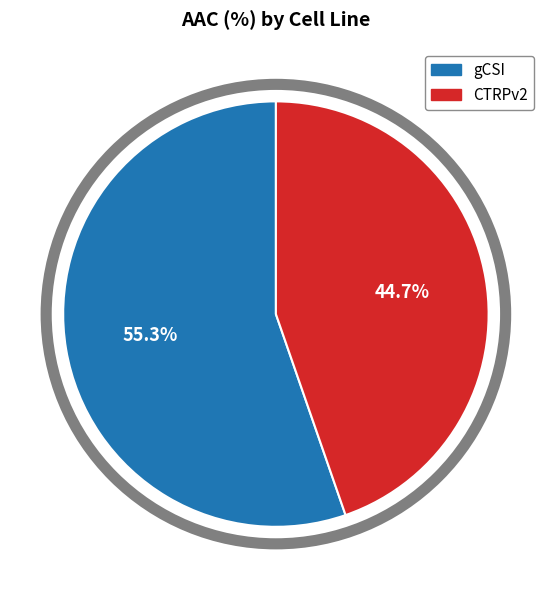

To the nearest percent, what is the difference between the largest and smallest slice percentages?

11%